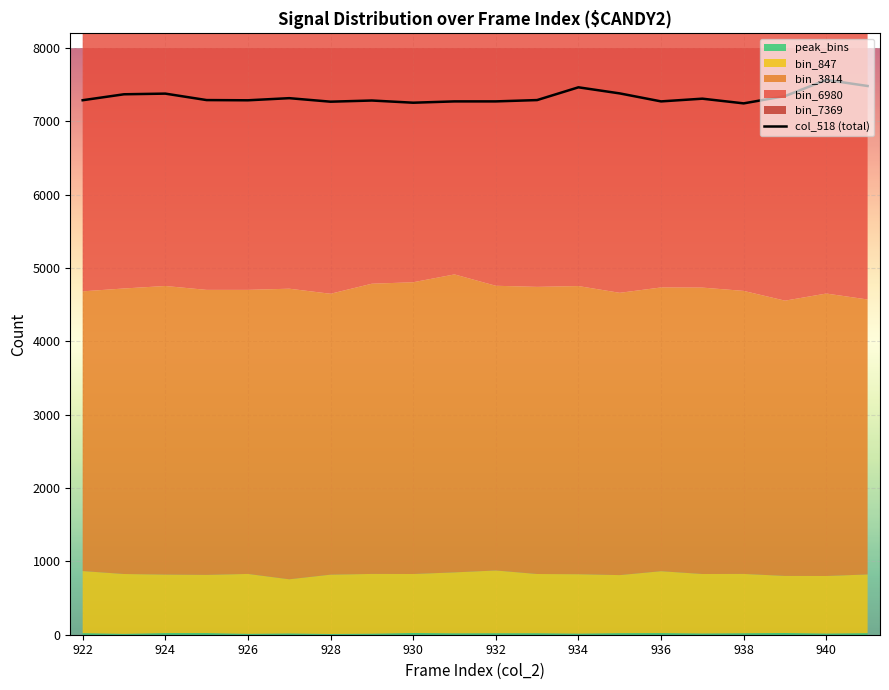

What is the difference between the second highest and minimum values?

237